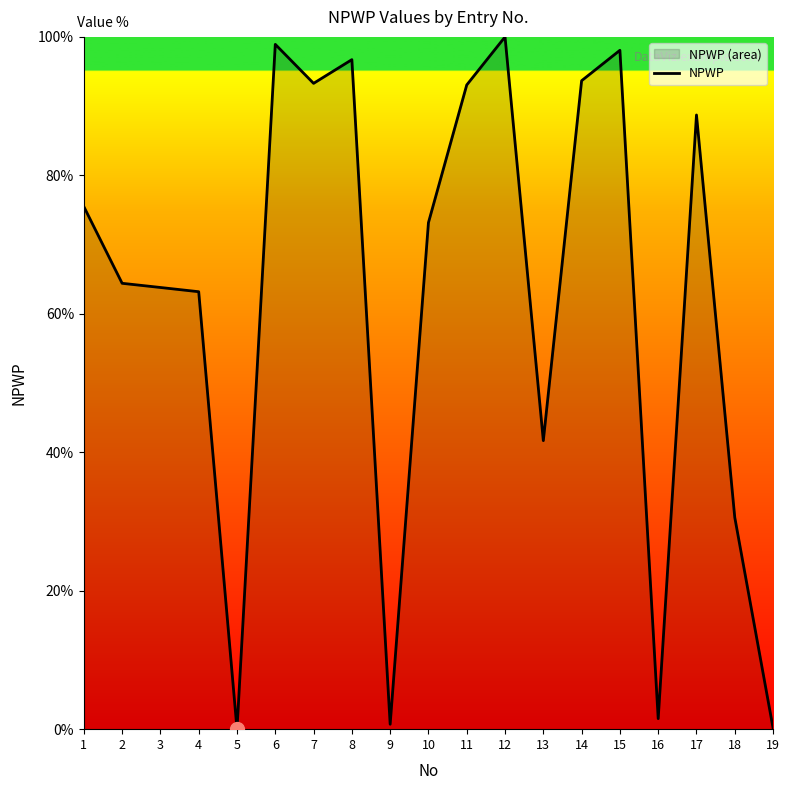

How many interior local valleys (lower than both neighbors) does the data have?

5